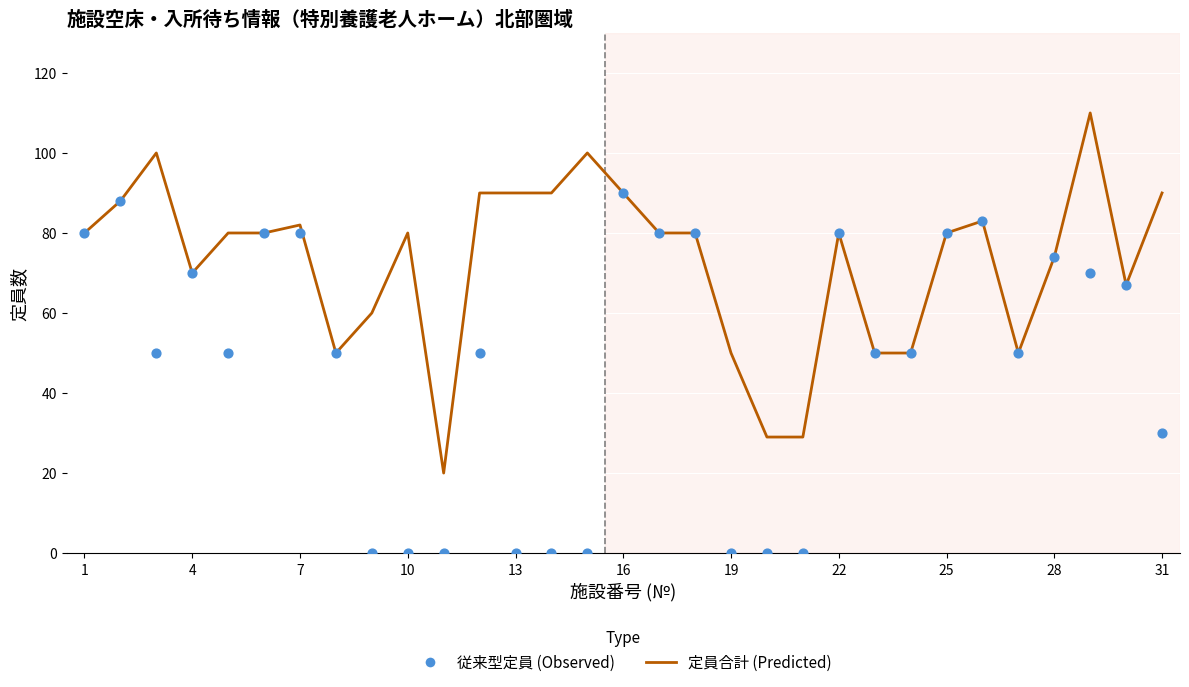

Which series has the largest Y range (max minus min)?

定員合計 (Predicted)